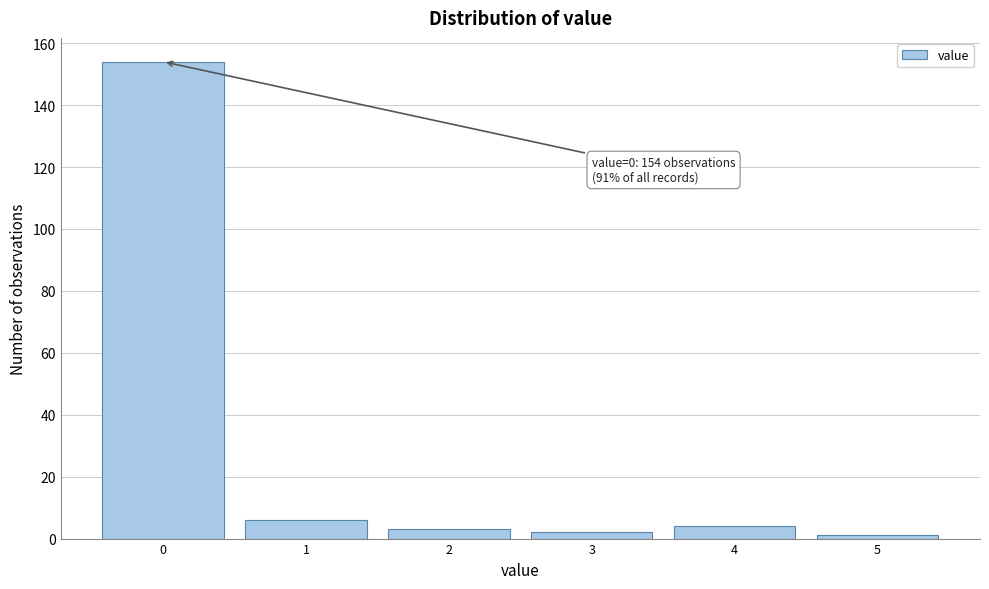

Which range on the x-axis has the tallest bar?

-0.5 to 0.5